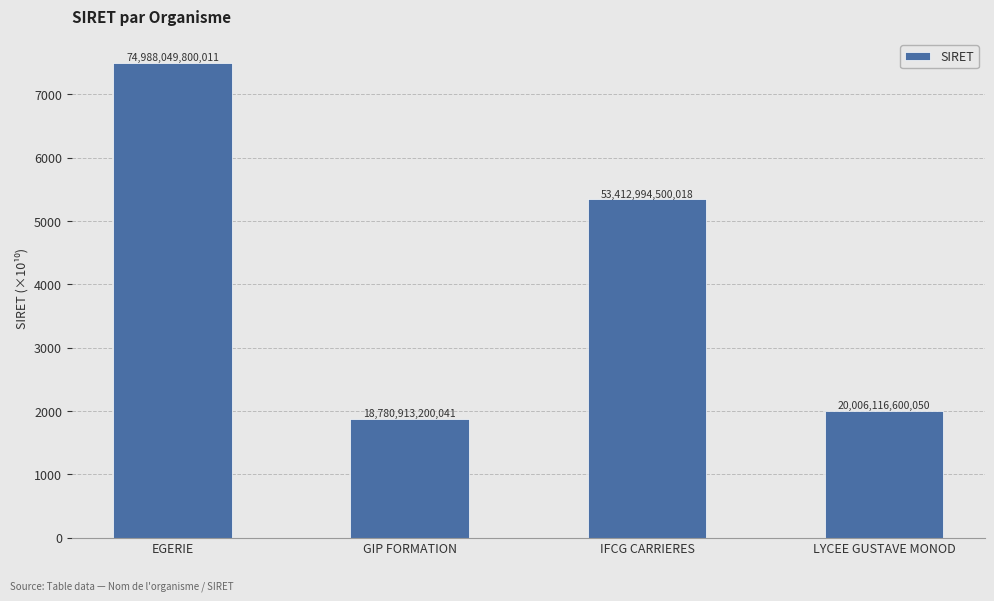

Are the bars horizontal?

No